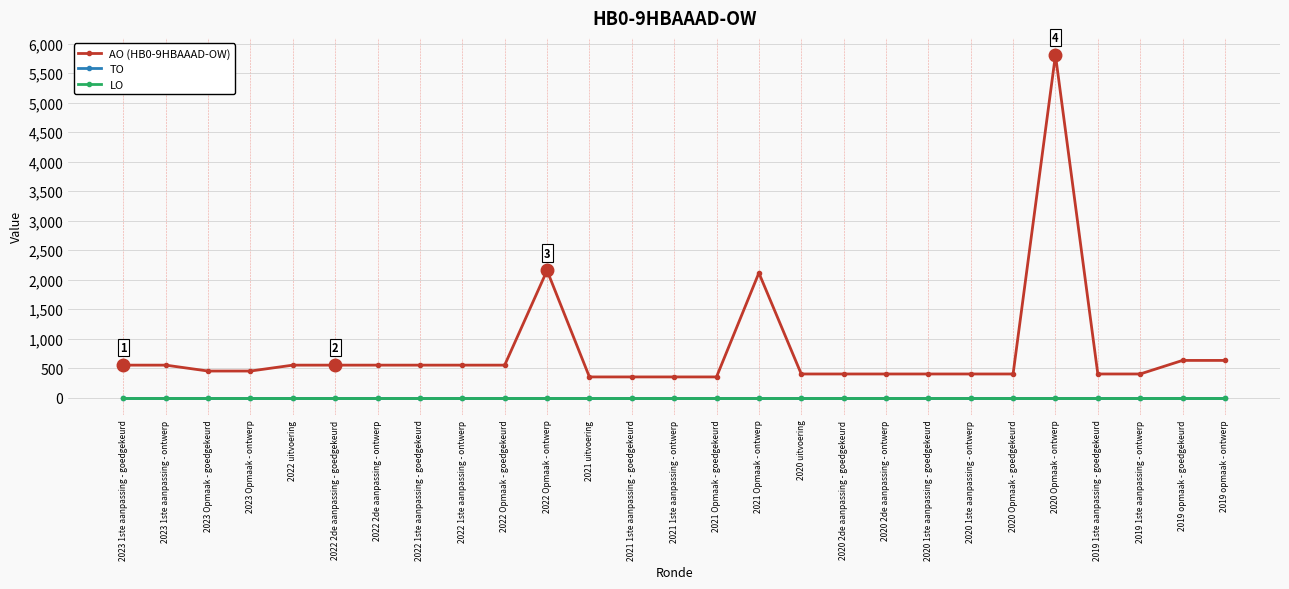

What is the total value across all series at 2022 uitvoering?

550